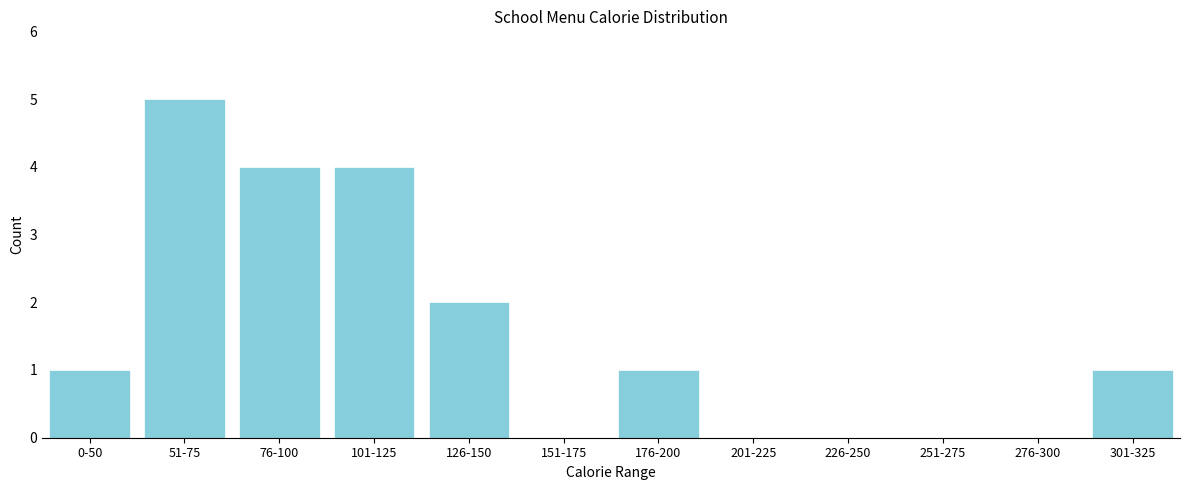

Reading left to right, extract all data points from this chart.

0-50=1	51-75=5	76-100=4	101-125=4	126-150=2	151-175=0	176-200=1	201-225=0	226-250=0	251-275=0	276-300=0	301-325=1